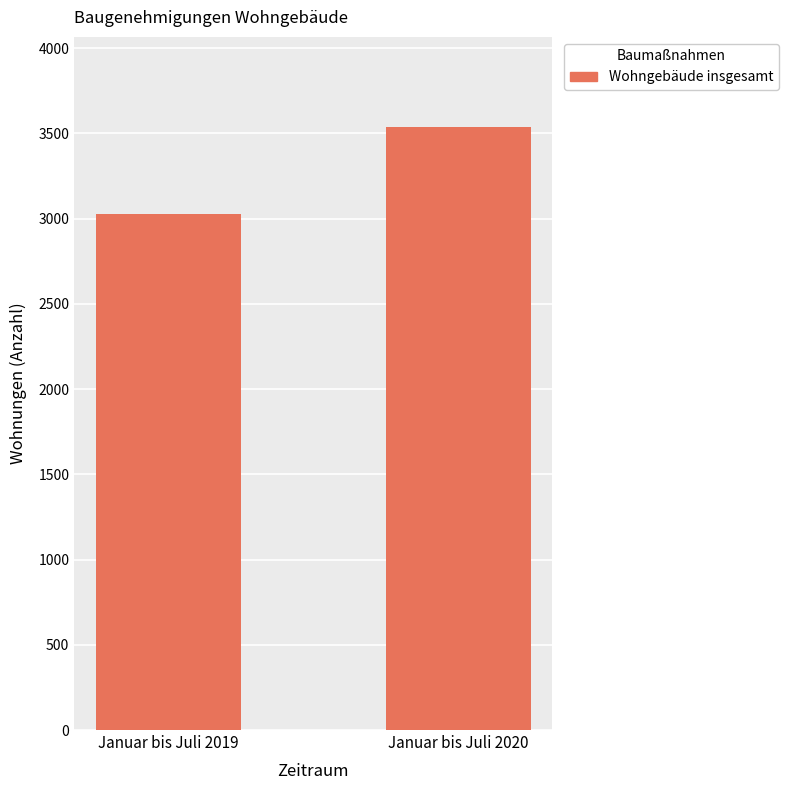

Which label corresponds to the smallest value in the chart?

Januar bis Juli 2019